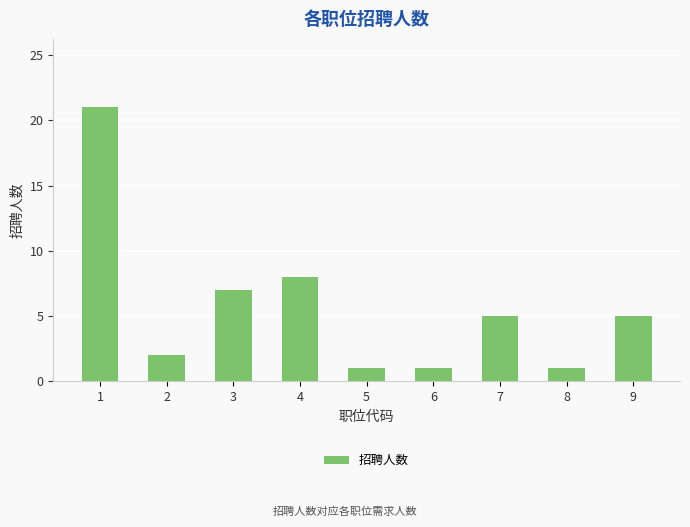

What is the average value?

6